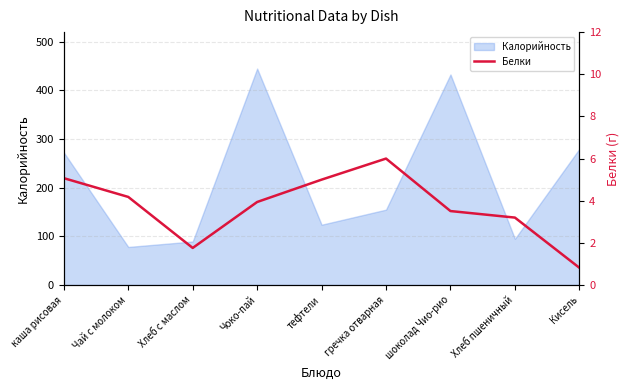

What value does the Калорийность series have at гречка отварная?

155.0